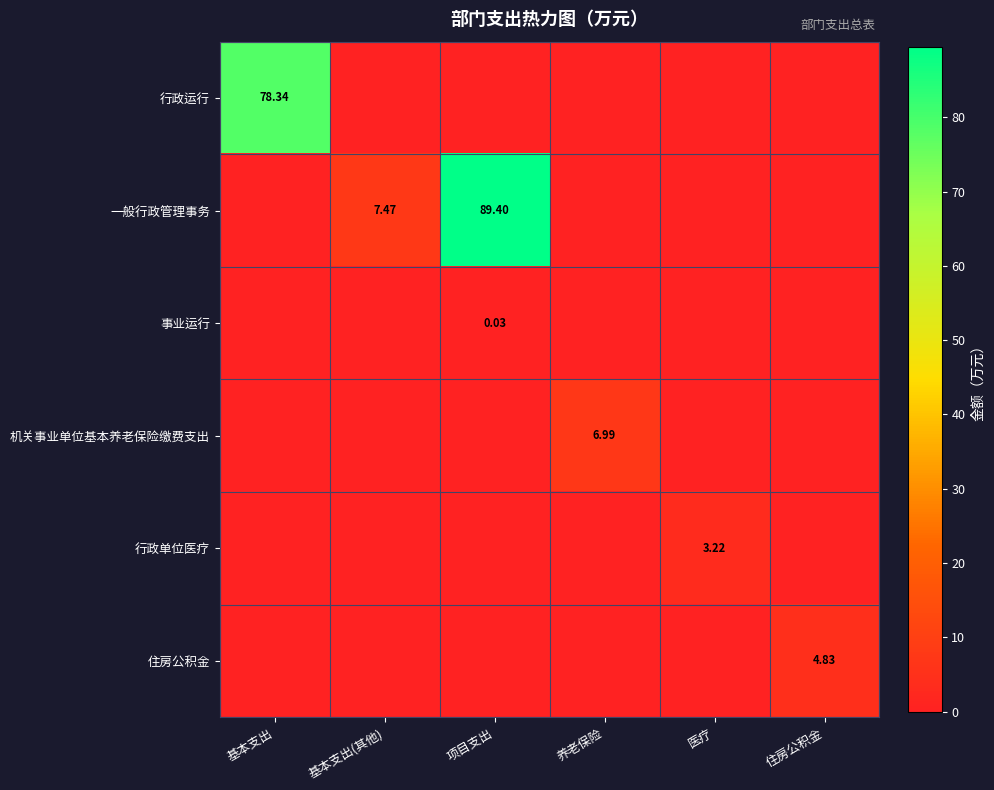

How many data points in 行政单位医疗 are above 0?

1